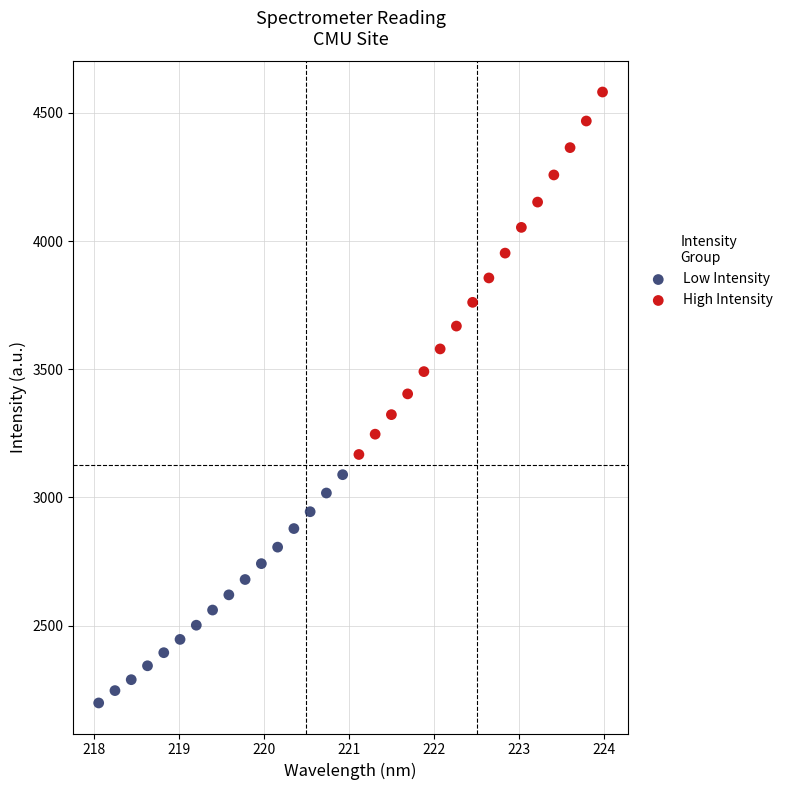

Which series reaches the maximum Y coordinate?

High Intensity